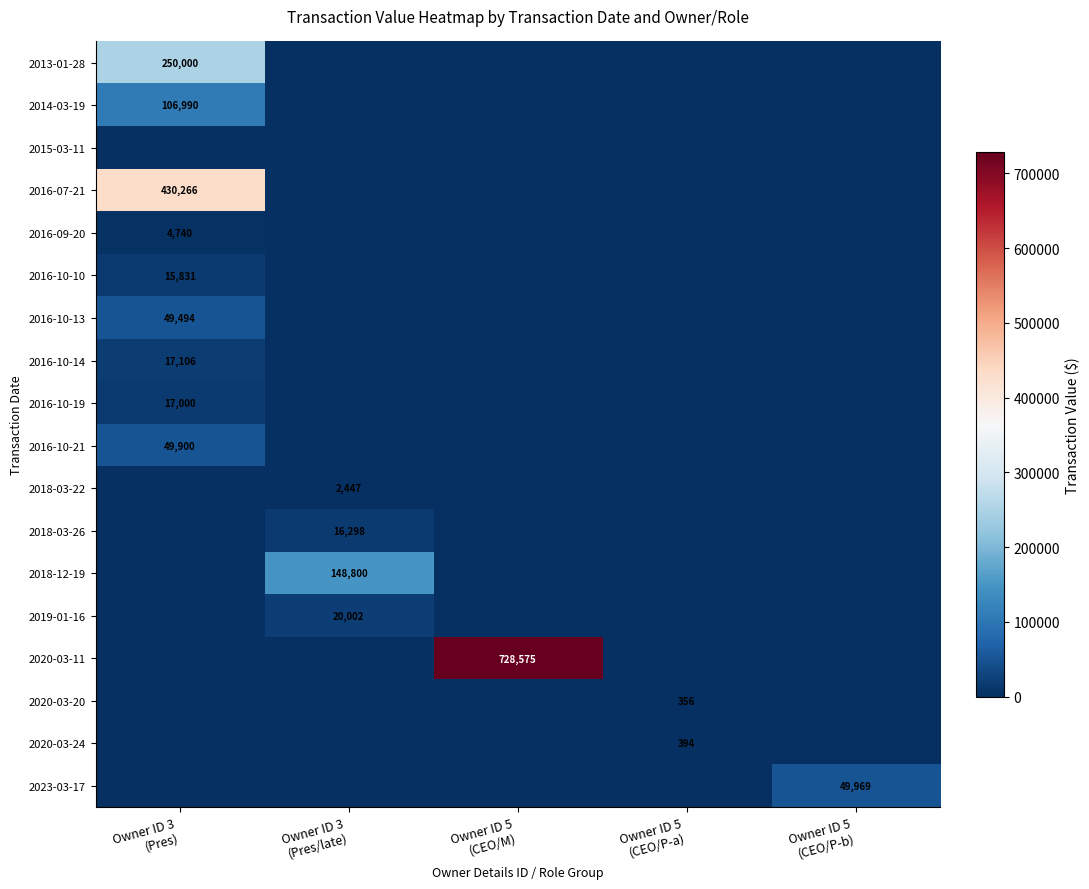

At which category is the sum across all series the highest?

Owner ID 3
(Pres)